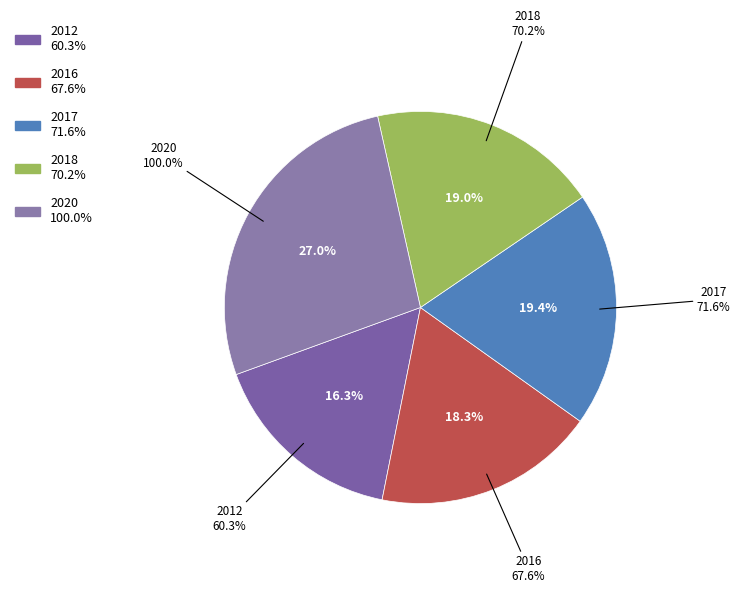

True or false: 2017 accounts for 19% of the total.

True